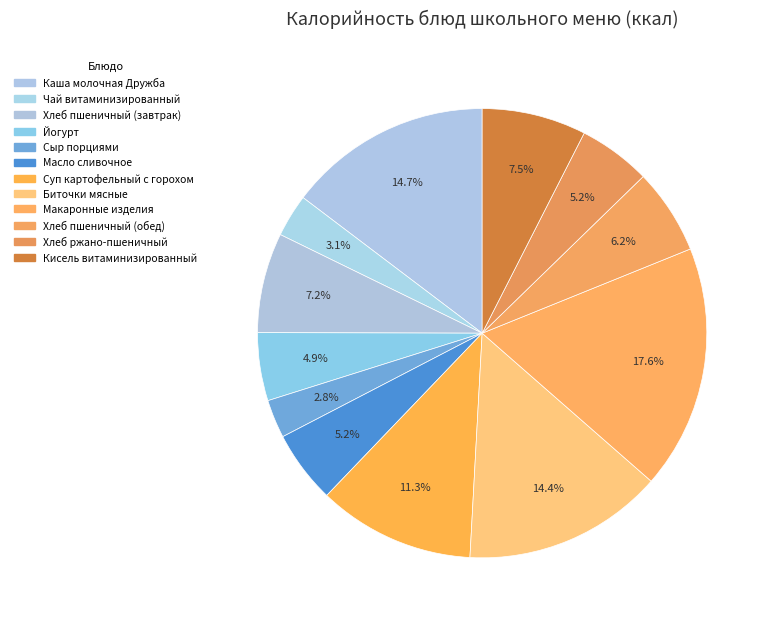

Combined, what portion of the pie is Йогурт and Хлеб пшеничный (обед)?

11.1%